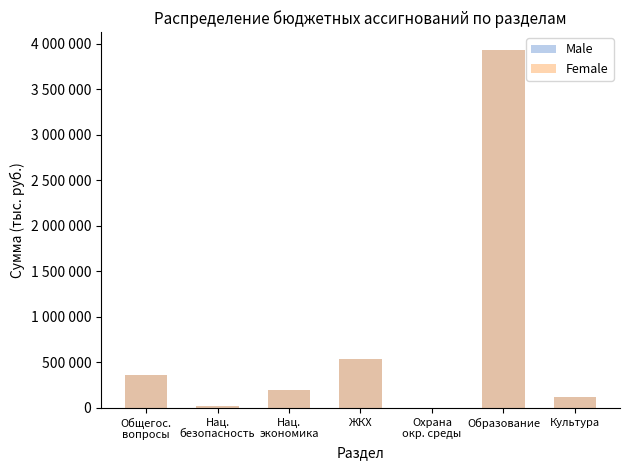

Which category has the lowest value in the Male series?

Охрана
окр. среды